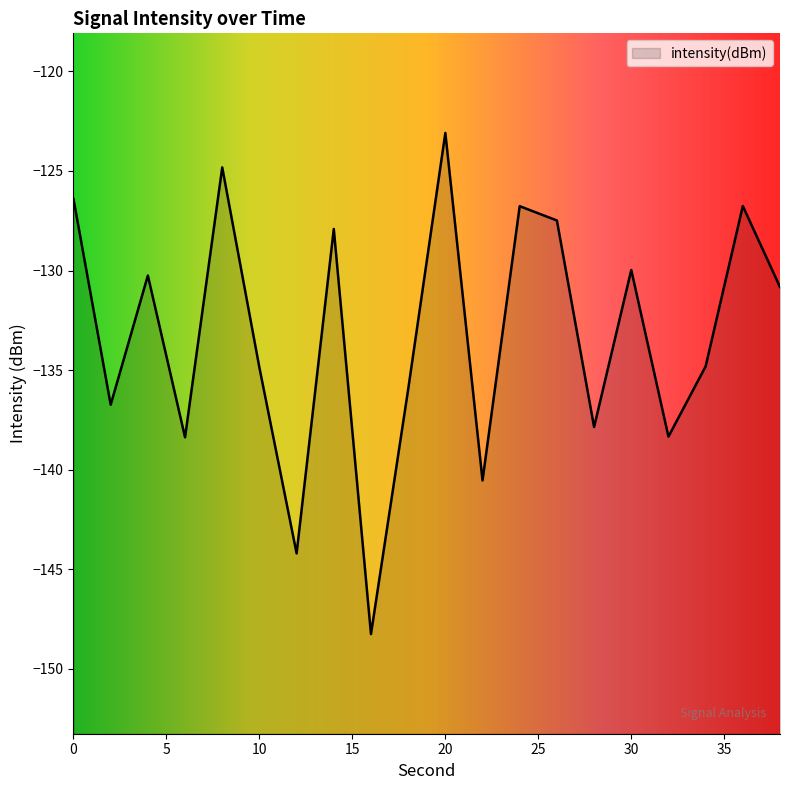

Where is the first local maximum?

4